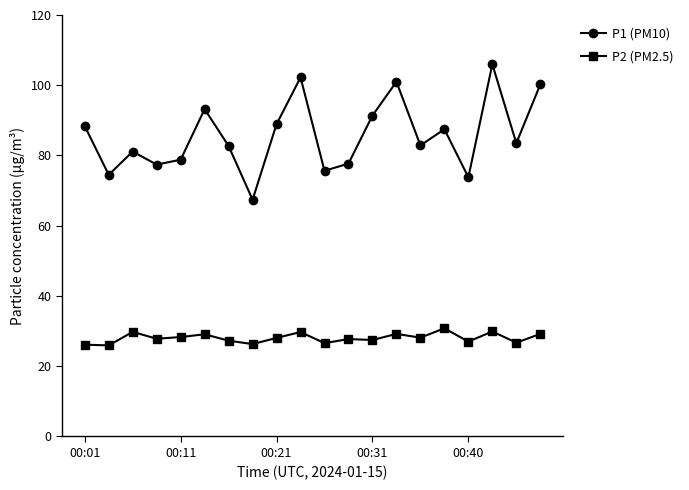

What is the value of the P1 (PM10) point at the 10th from the left?

102.2